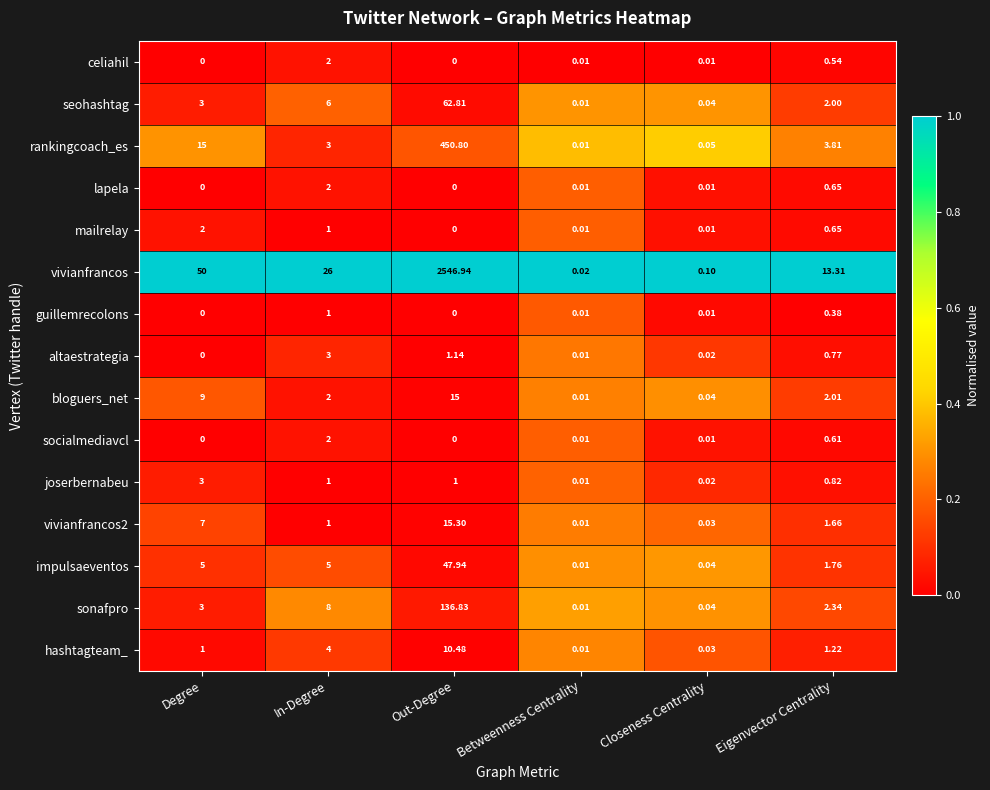

Which category has the lowest value in the impulsaeventos series?

Betweenness Centrality